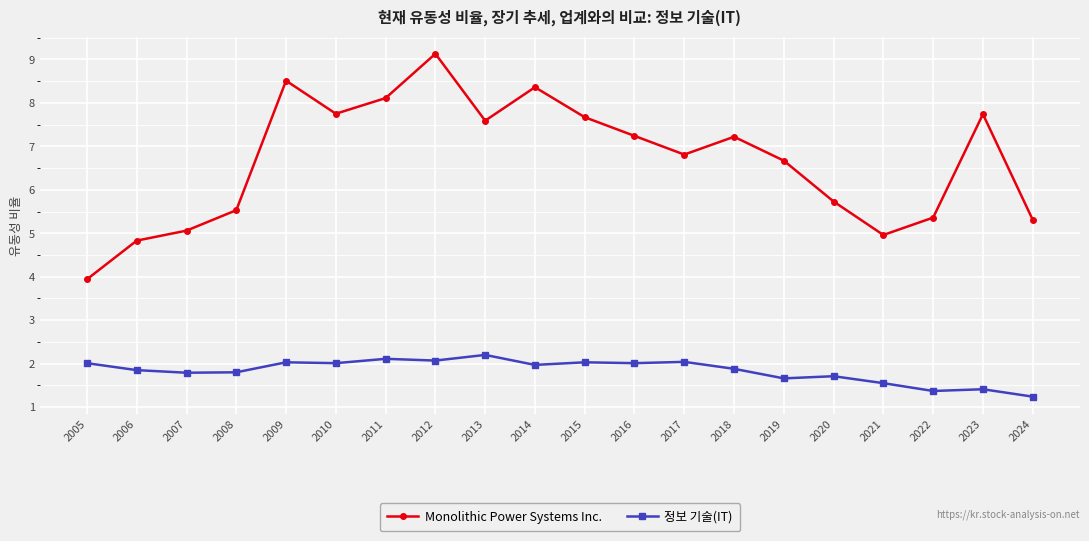

What is the sum of the Monolithic Power Systems Inc. values at 2022 and 2014?

13.7